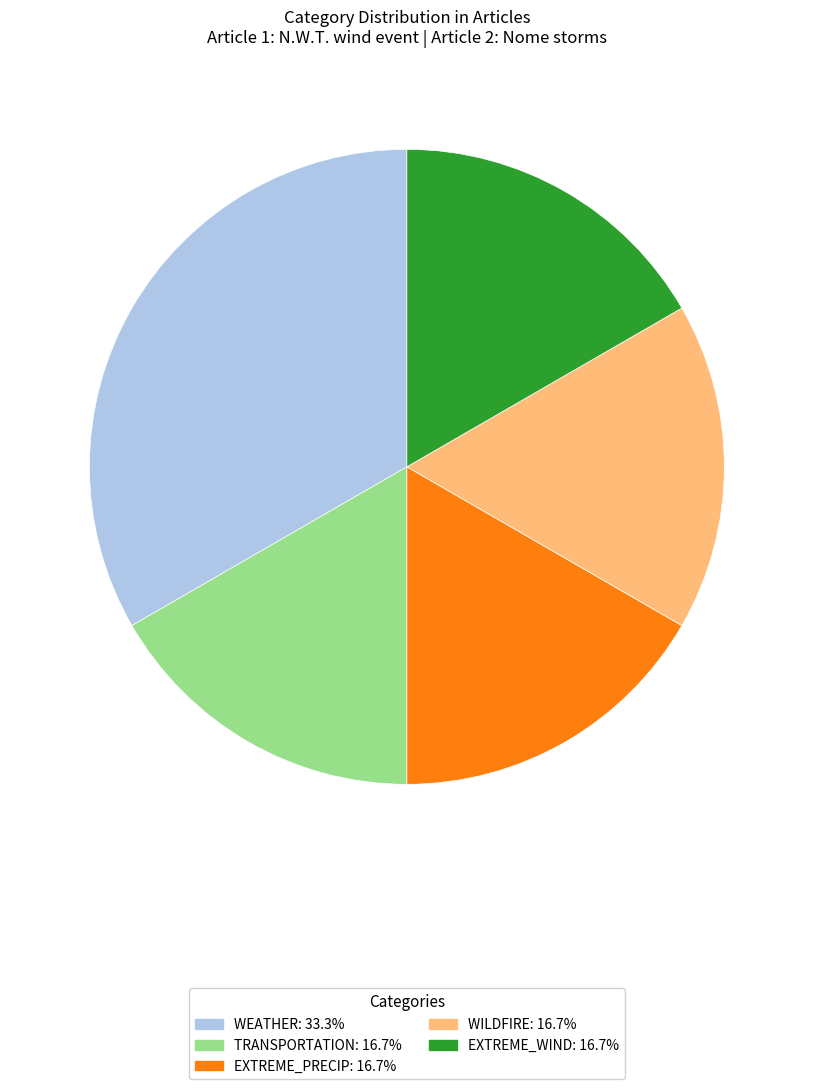

Is there a majority slice in this chart?

No